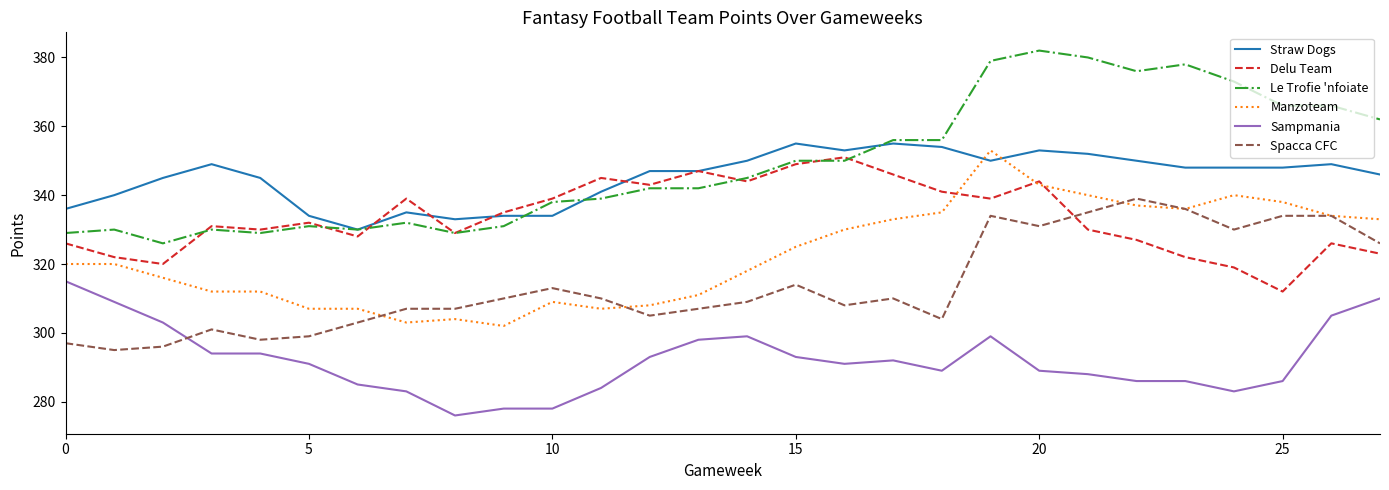

What is the greatest value displayed?

382